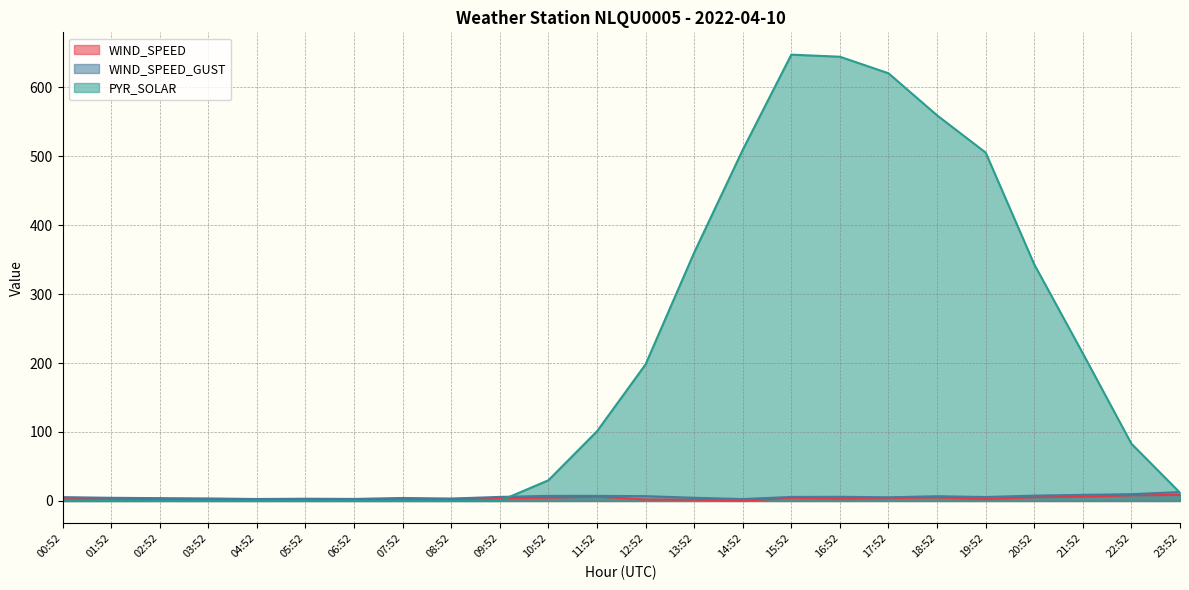

What is the value of the WIND_SPEED_GUST point at the 7th from the left?

3.0